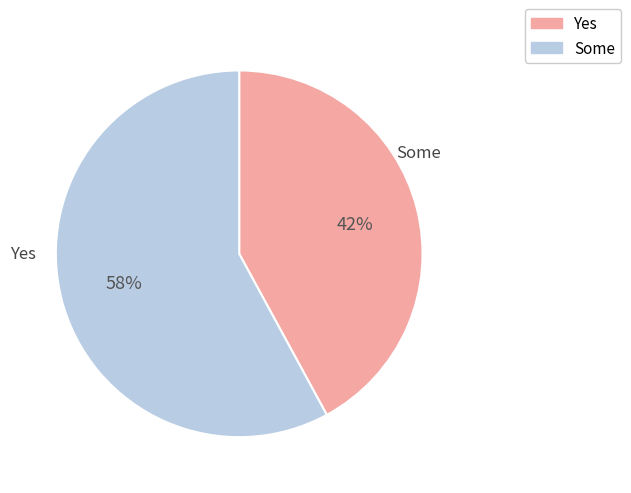

To the nearest percent, what is the difference between the largest and smallest slice percentages?

16%